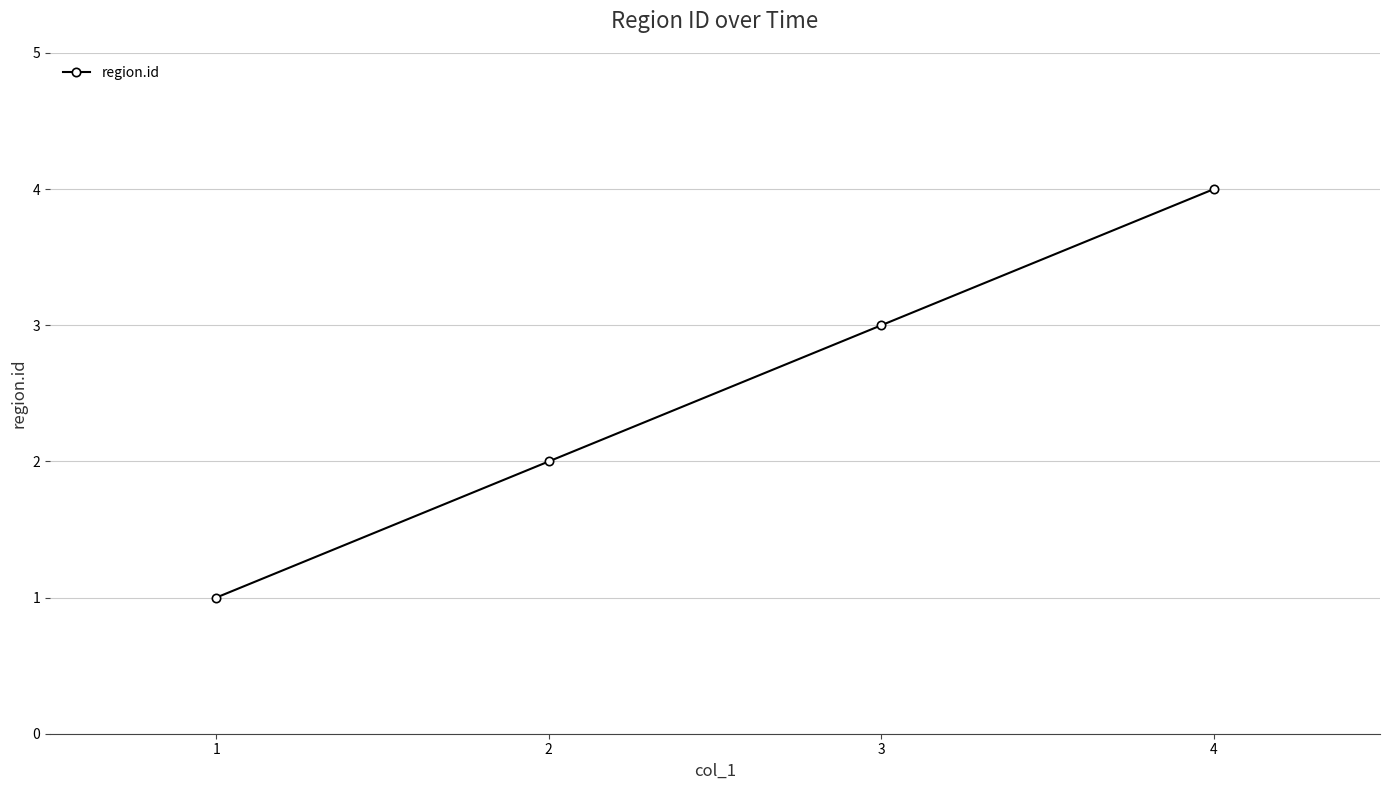

Which label corresponds to the largest value in the chart?

4